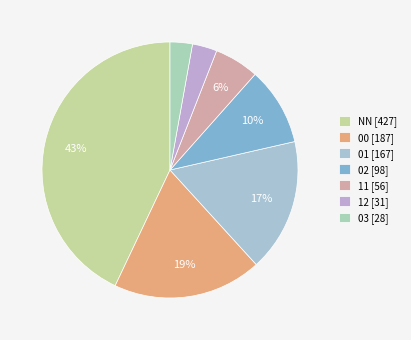

Count the number of slices in the pie.

7